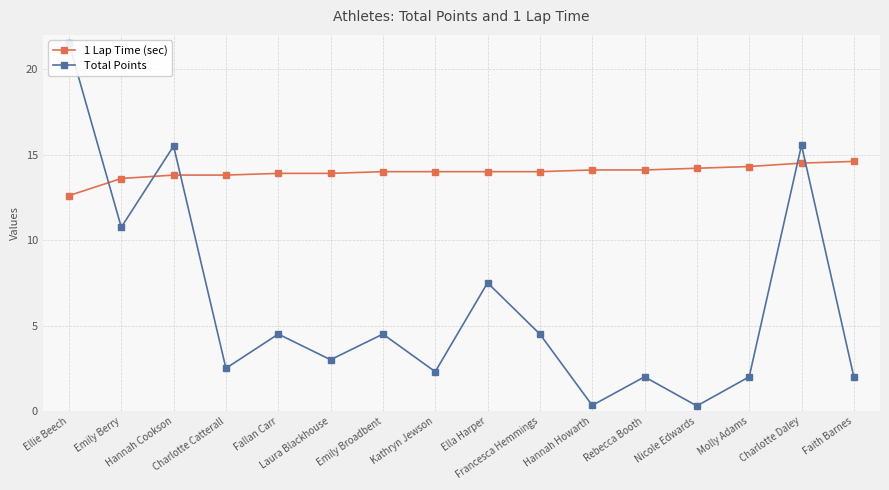

Reading right to left, transcribe all the data shown in this chart.

1 Lap Time (sec): Faith Barnes=14.6	Charlotte Daley=14.5	Molly Adams=14.3	Nicole Edwards=14.2	Rebecca Booth=14.1	Hannah Howarth=14.1	Francesca Hemmings=14.0	Ella Harper=14.0	Kathryn Jewson=14.0	Emily Broadbent=14.0	Laura Blackhouse=13.9	Fallan Carr=13.9	Charlotte Catterall=13.8	Hannah Cookson=13.8	Emily Berry=13.6	Ellie Beech=12.6
Total Points: Faith Barnes=2.0	Charlotte Daley=15.6	Molly Adams=2.0	Nicole Edwards=0.3	Rebecca Booth=2.0	Hannah Howarth=0.3	Francesca Hemmings=4.5	Ella Harper=7.5	Kathryn Jewson=2.3	Emily Broadbent=4.5	Laura Blackhouse=3.0	Fallan Carr=4.5	Charlotte Catterall=2.5	Hannah Cookson=15.5	Emily Berry=10.8	Ellie Beech=21.5